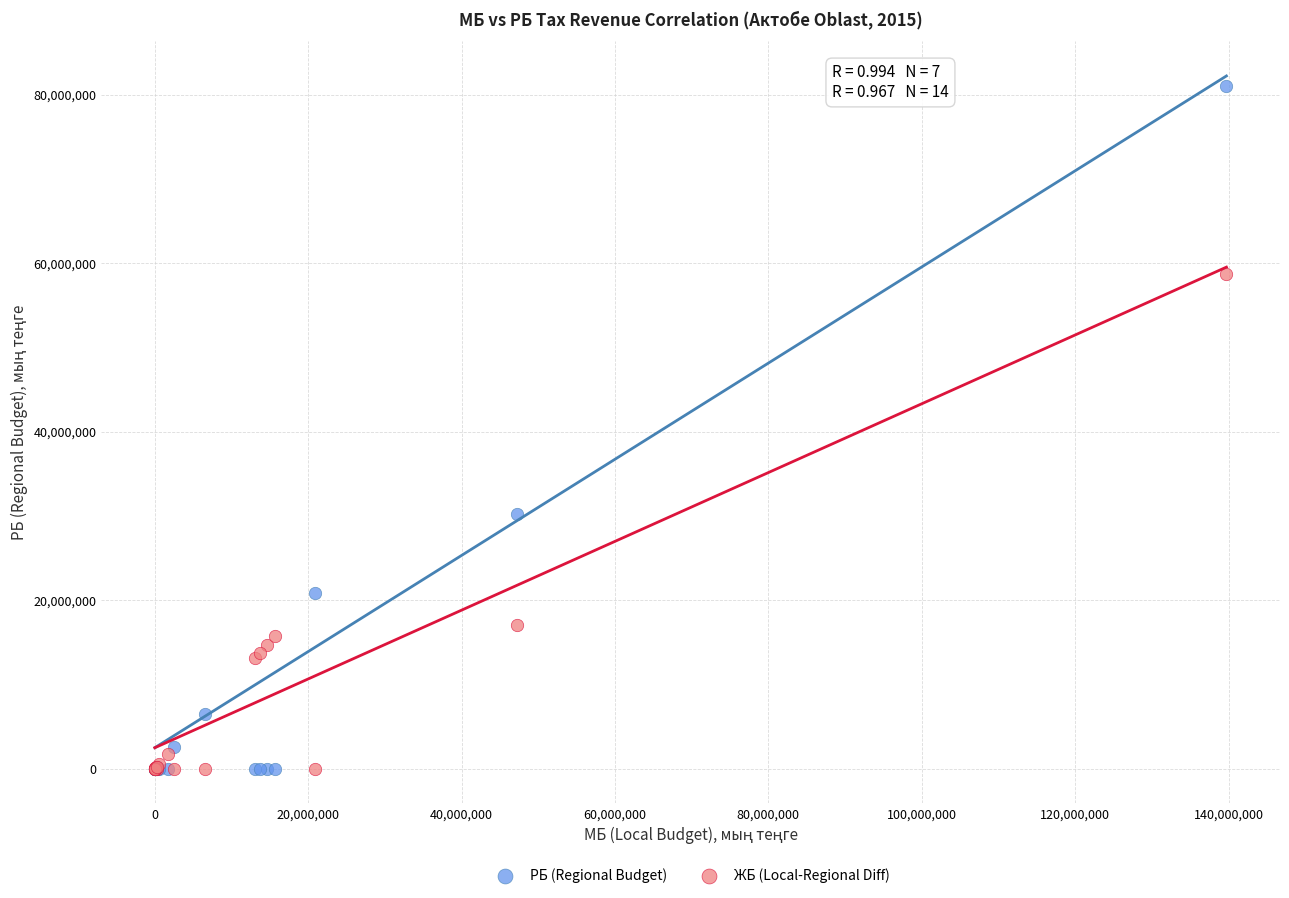

What is the X range (max minus min) for the scatter plot?

139717382